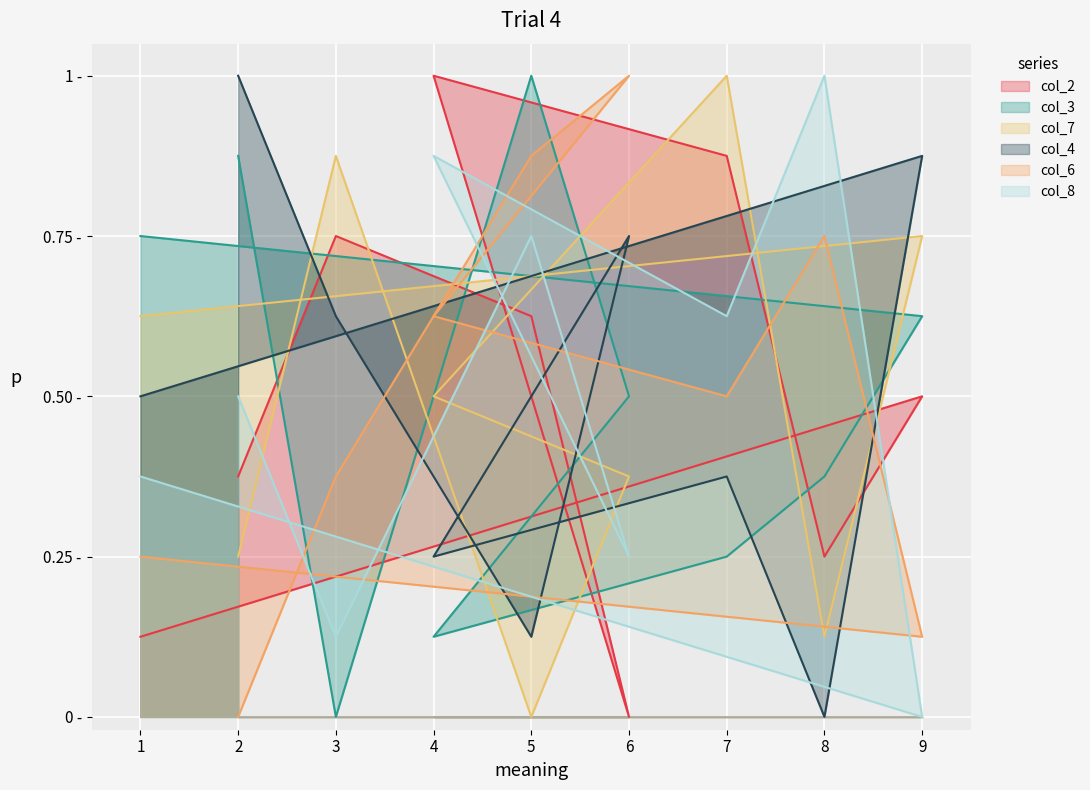

Is it true that col_8 equals 0.1 at 3?

True